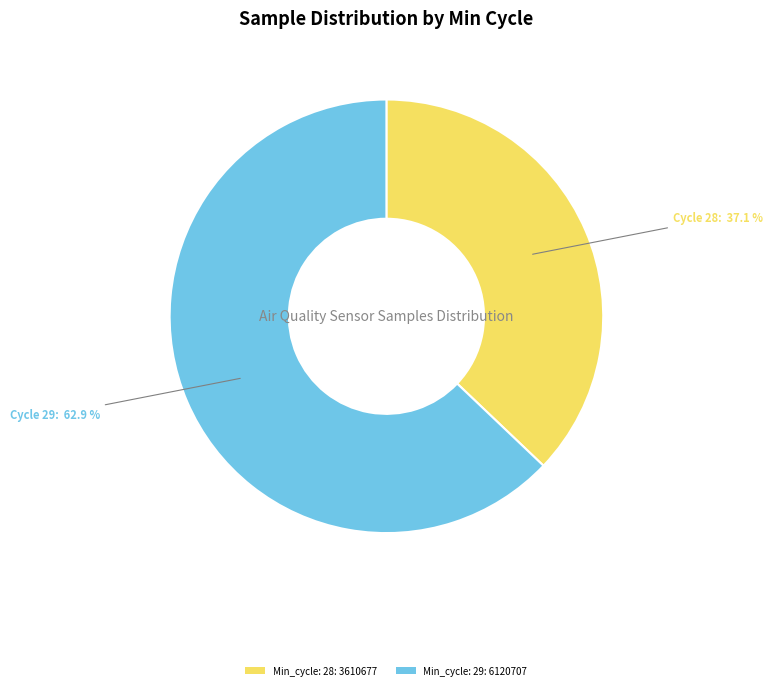

What is the largest slice in the pie chart?

Min_cycle: 29: 6120707